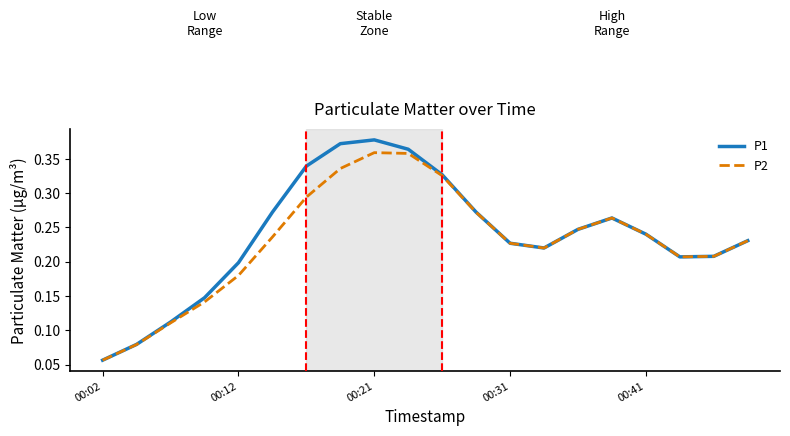

What is the sum of all P2 values?

4.6